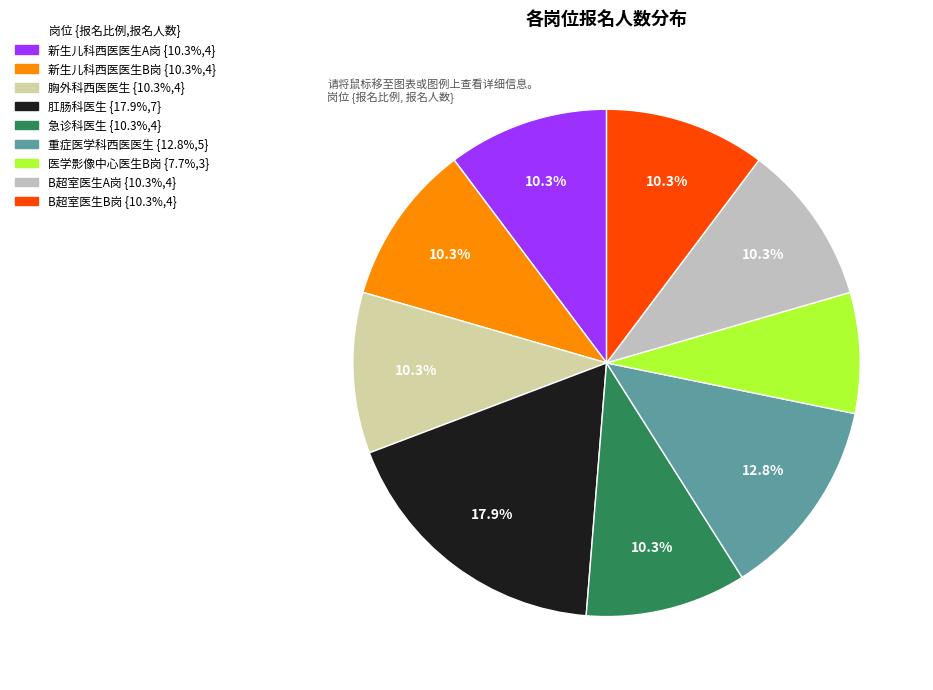

Rank the categories by value from lowest to highest.

医学影像中心医生B岗, 新生儿科西医医生A岗, 新生儿科西医医生B岗, 胸外科西医医生, 急诊科医生, B超室医生A岗, B超室医生B岗, 重症医学科西医医生, 肛肠科医生